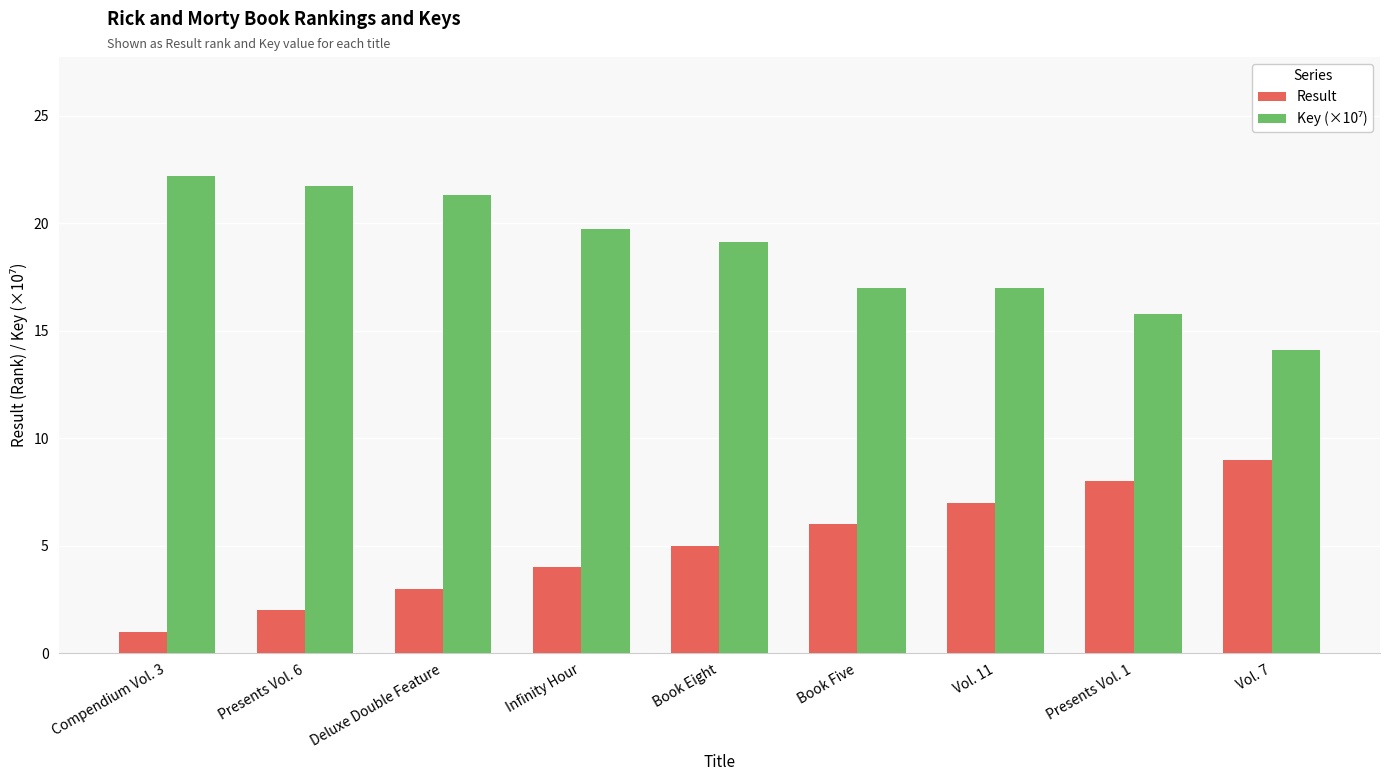

What is the spread (max minus min) of values at Infinity Hour?

15.7